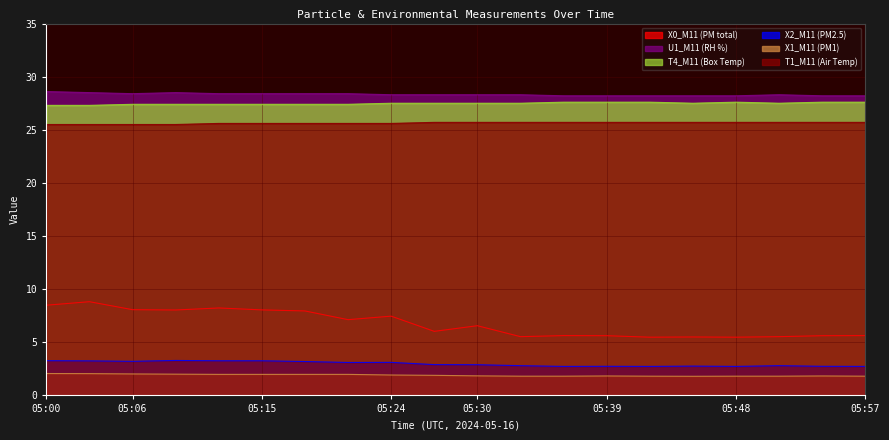

What is the value of the T1_M11 (Air Temp) point at the 18th from the left?

25.7